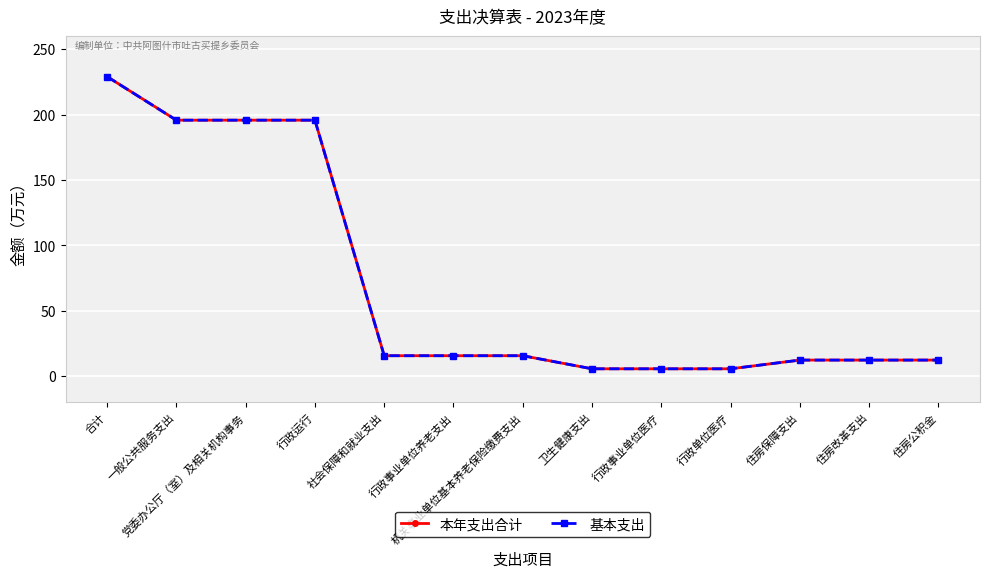

The value of 本年支出合计 at 社会保障和就业支出 is 10.7. True or false?

False